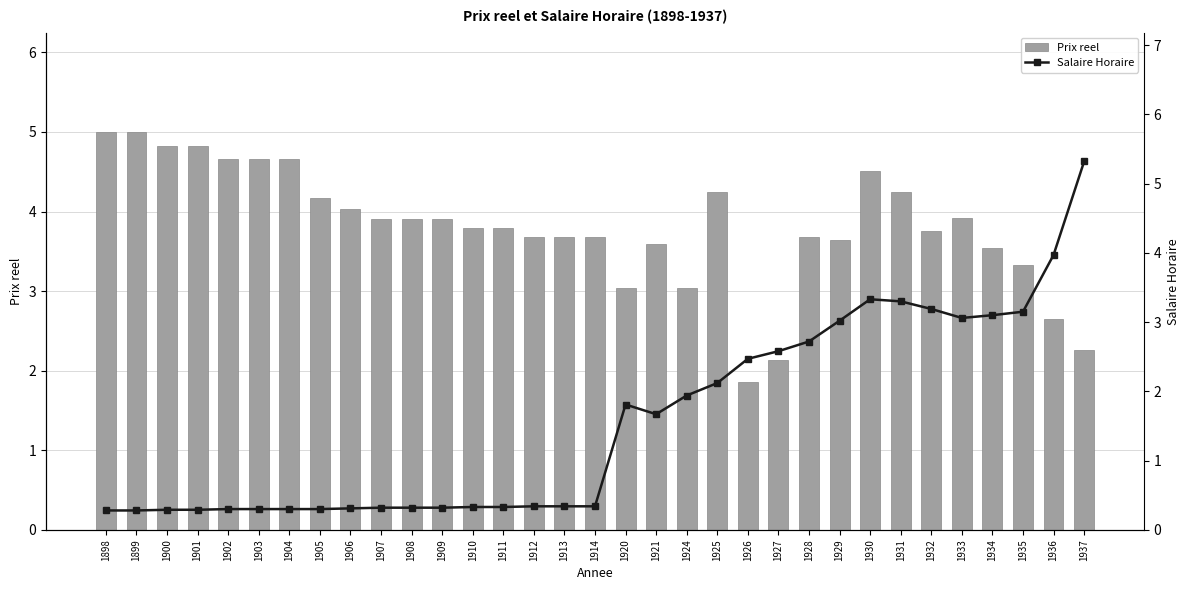

At which category is the sum across all series the highest?

1930